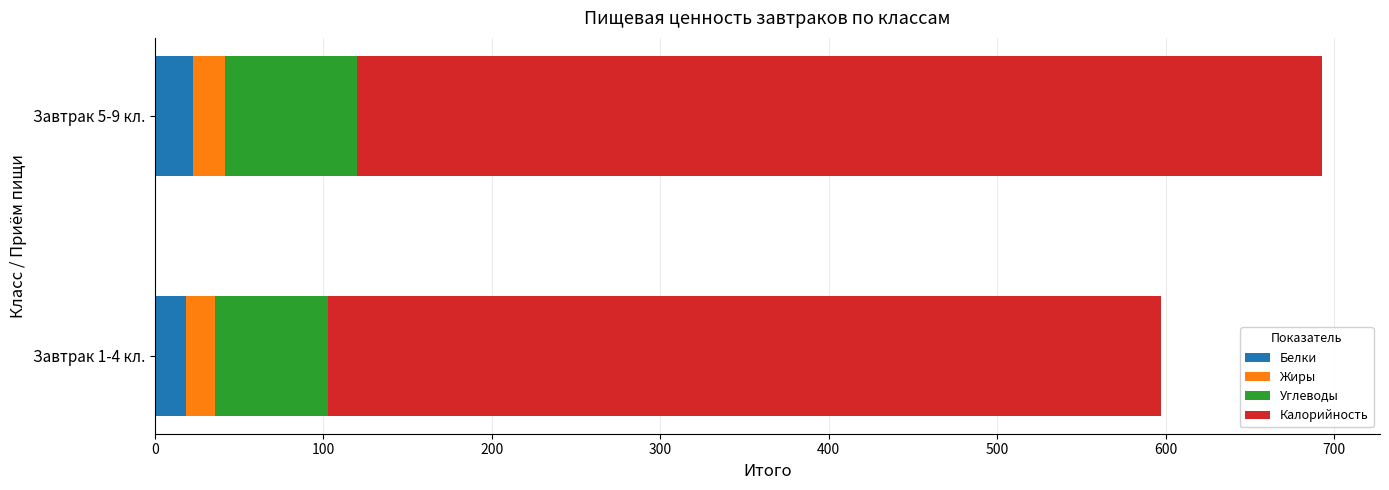

The value of Белки at Завтрак 5-9 кл. is 22.5. True or false?

True